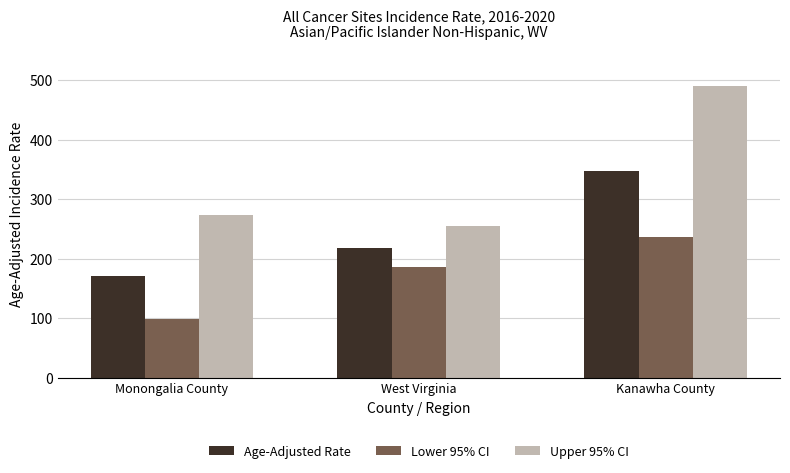

Rank the series by their average value, from lowest to highest.

Lower 95% CI, Age-Adjusted Rate, Upper 95% CI